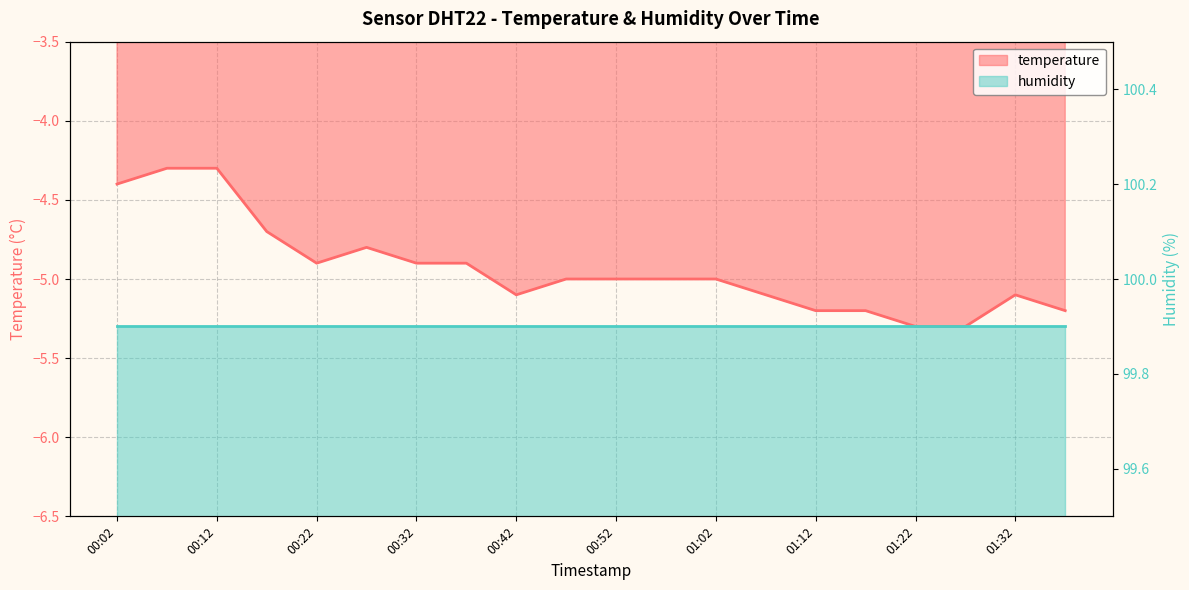

True or false: the data shows -5.3 at 01:22.

True